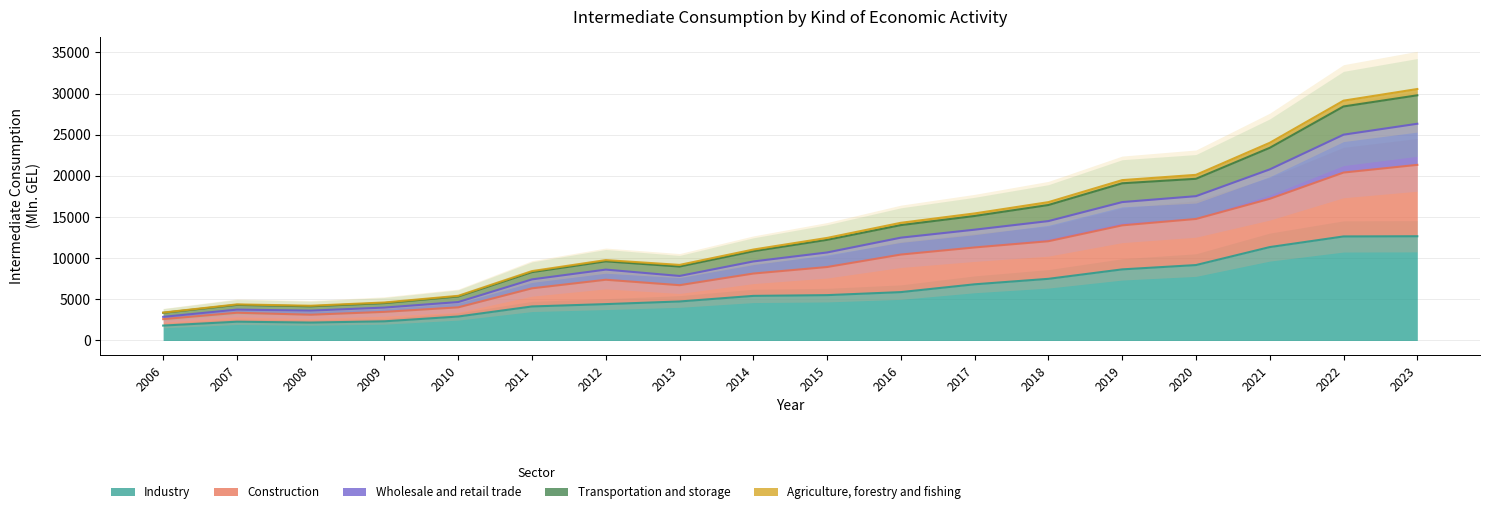

True or false: Agriculture, forestry and fishing and Industry intersect in this chart.

False